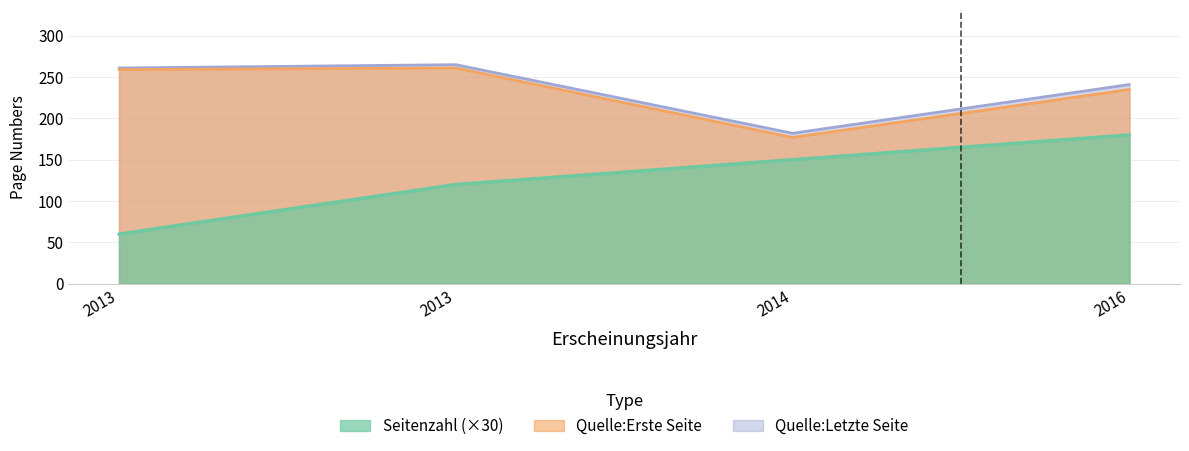

Does the chart have visible grid lines?

Yes